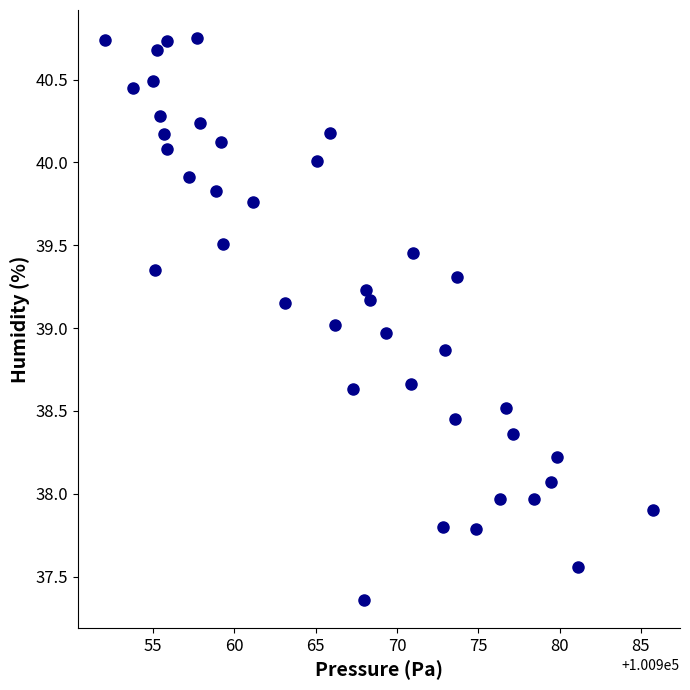

What is the range of X values (max minus min)?

33.7